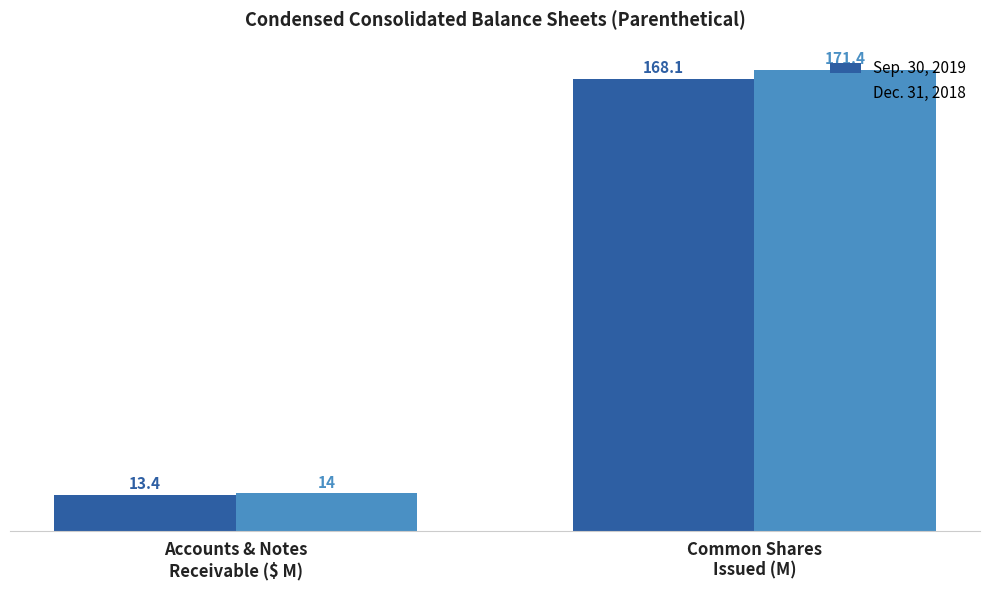

Rank the series by their average value, from lowest to highest.

Sep. 30, 2019, Dec. 31, 2018